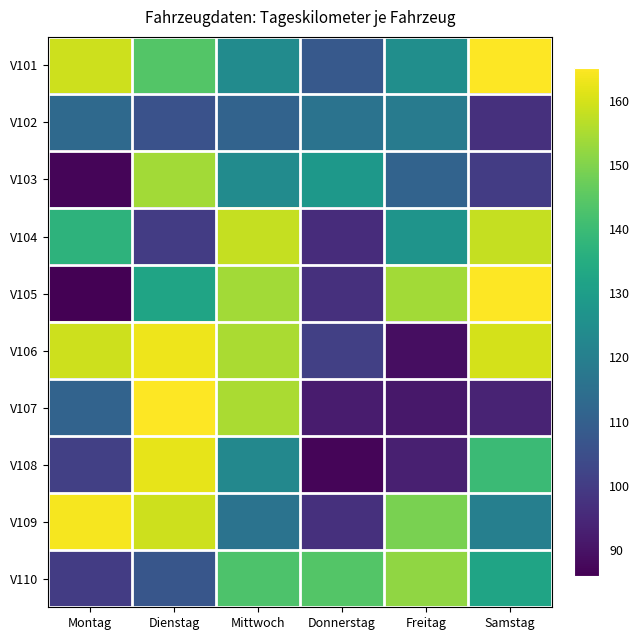

Which series has the largest range (max minus min)?

V105